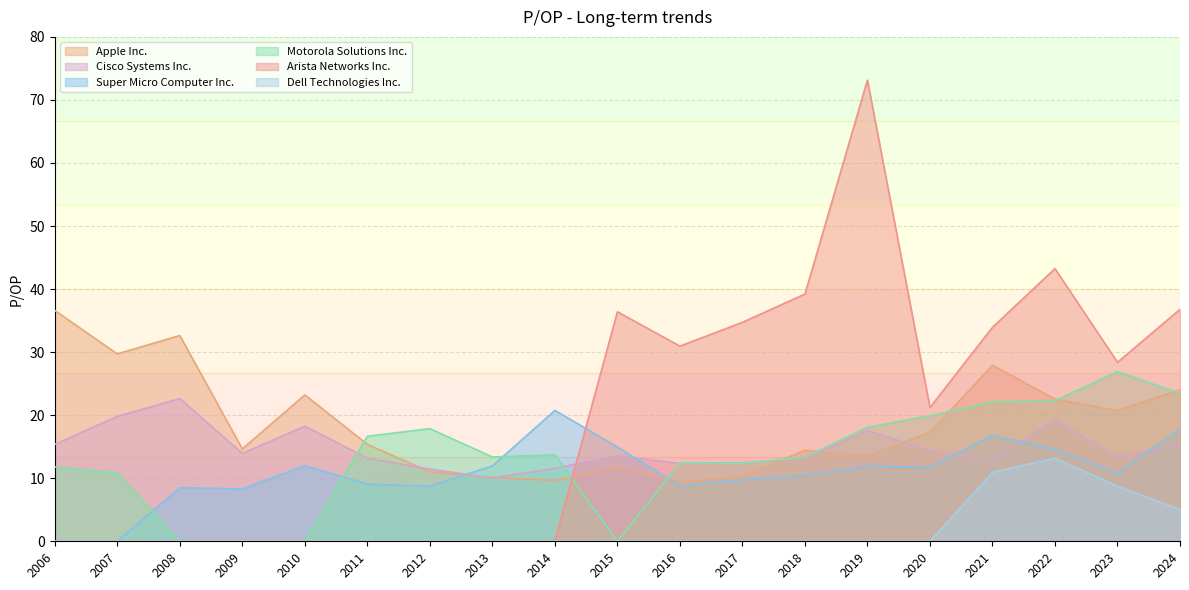

What value does the Arista Networks Inc. series have at 2024?

36.8